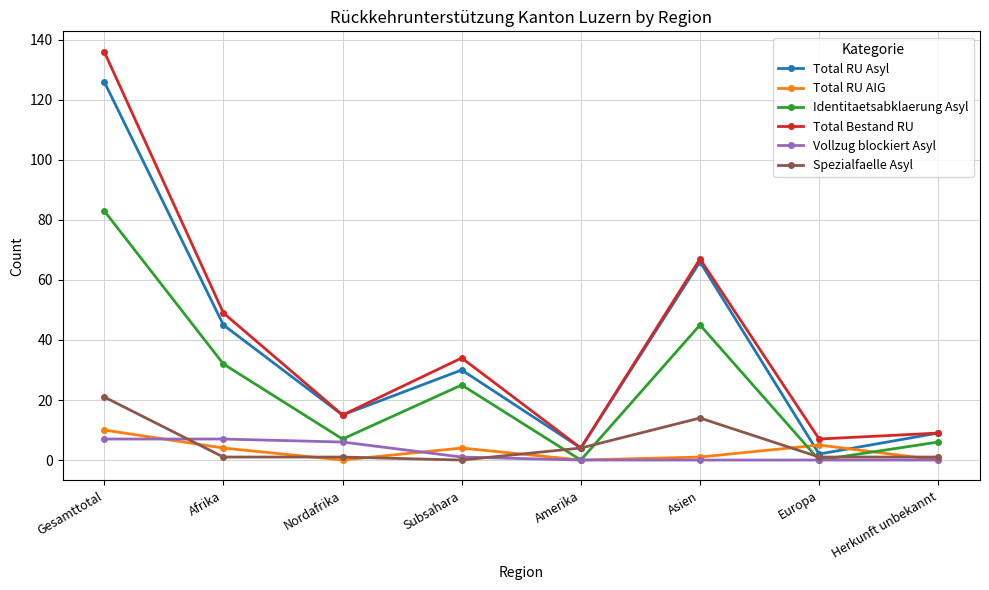

Which series changed the most between Nordafrika and Subsahara?

Total Bestand RU